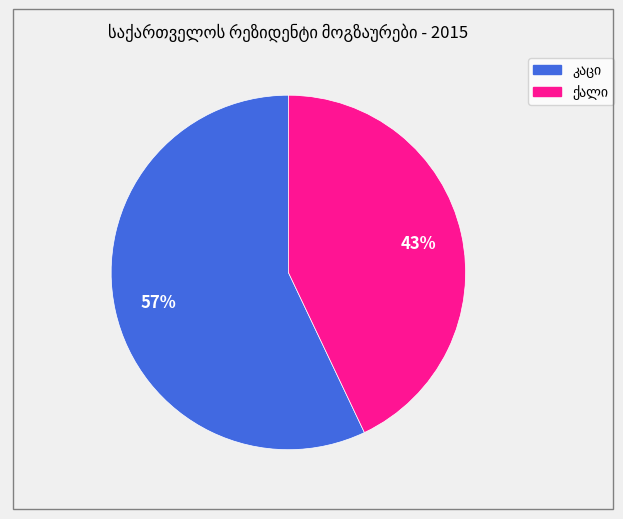

To the nearest percent, what is the difference between the largest and smallest slice percentages?

14%